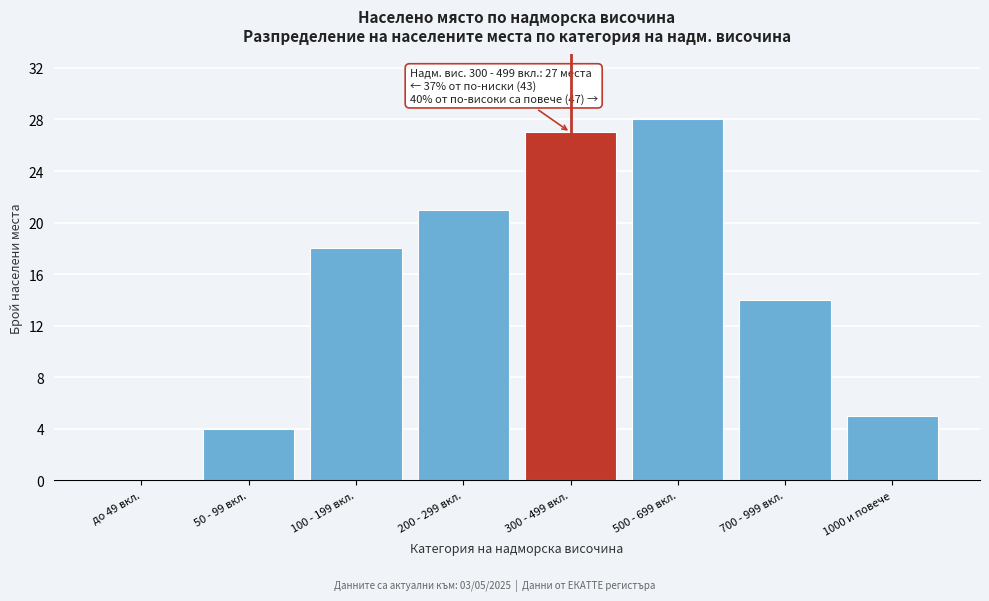

Reading left to right, transcribe all the data shown in this chart.

до 49 вкл.=0	50 - 99 вкл.=4	100 - 199 вкл.=18	200 - 299 вкл.=21	300 - 499 вкл.=27	500 - 699 вкл.=28	700 - 999 вкл.=14	1000 и повече=5